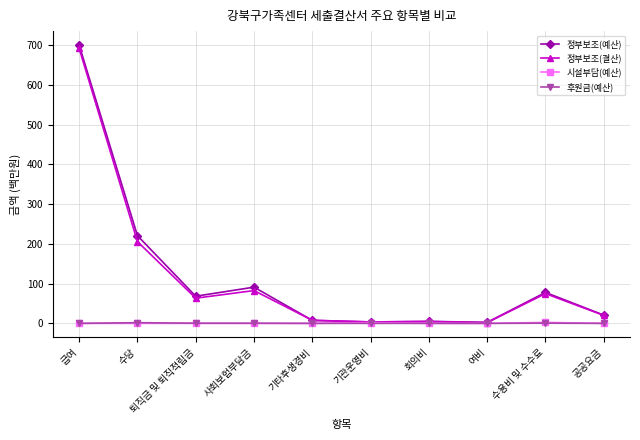

Where is the first local minimum for 정부보조(결산)?

퇴직금 및 퇴직적립금